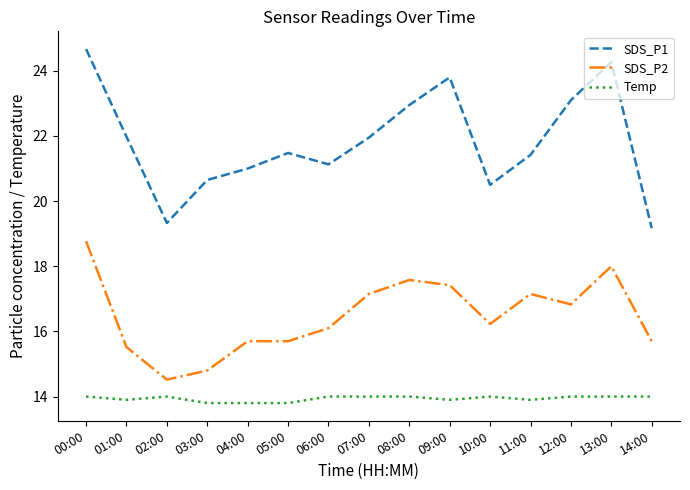

How many values in the SDS_P2 series exceed 16?

9